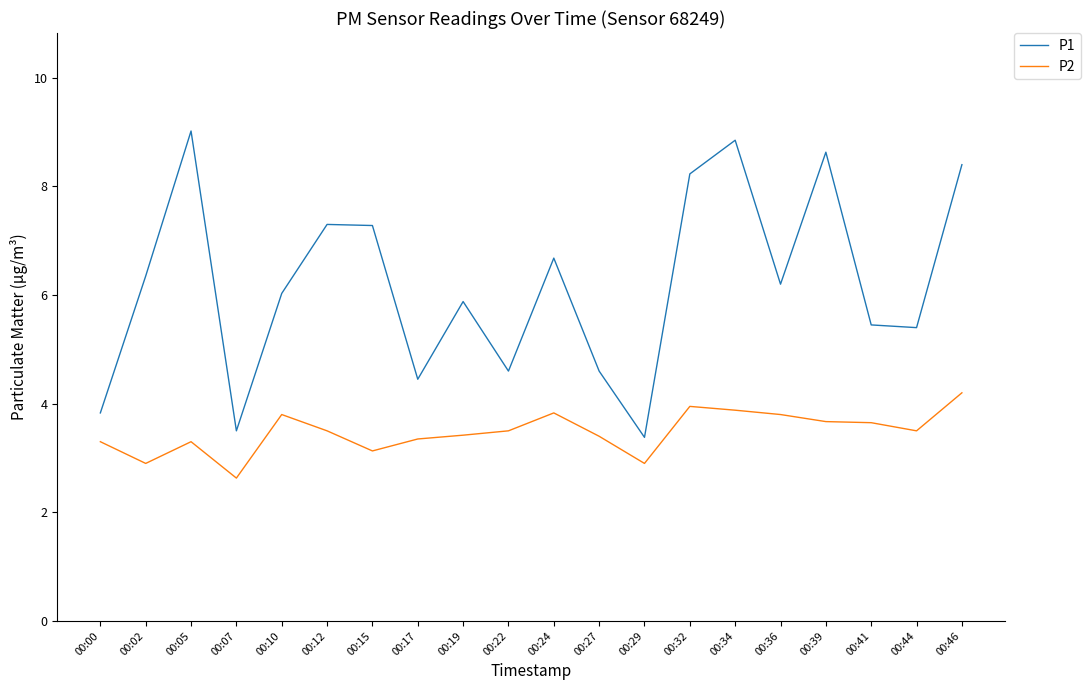

What is the total value across all series at 00:36?

10.0